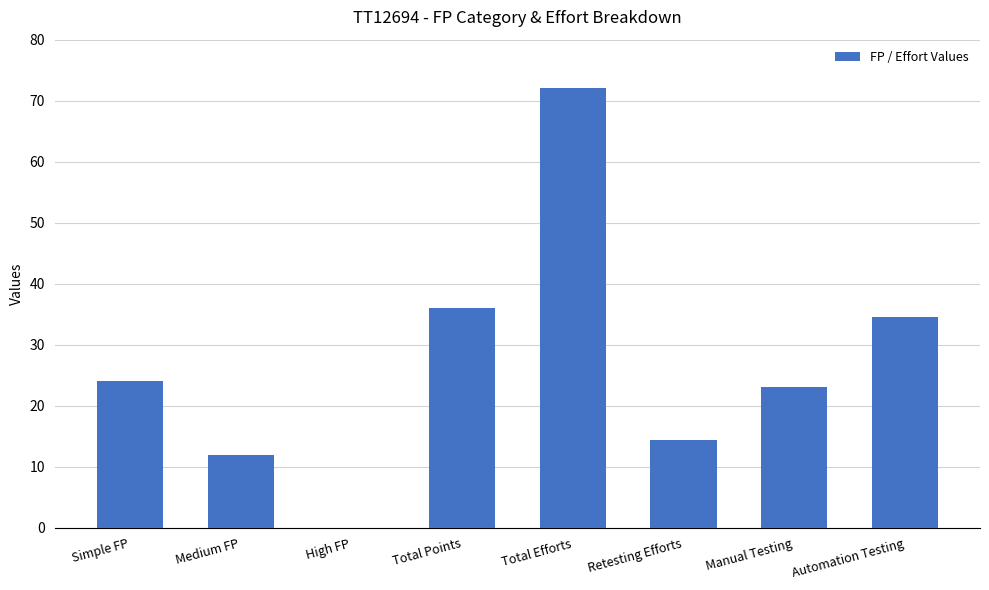

Between Manual Testing and Retesting Efforts, which is larger?

Manual Testing